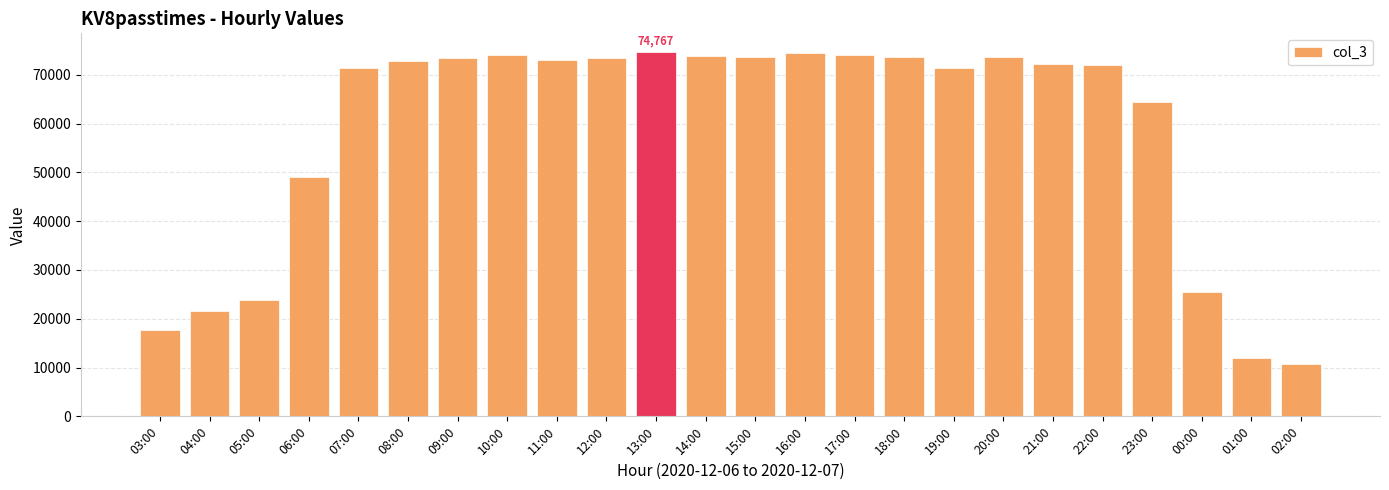

True or false: the data shows 97041 at 18:00.

False